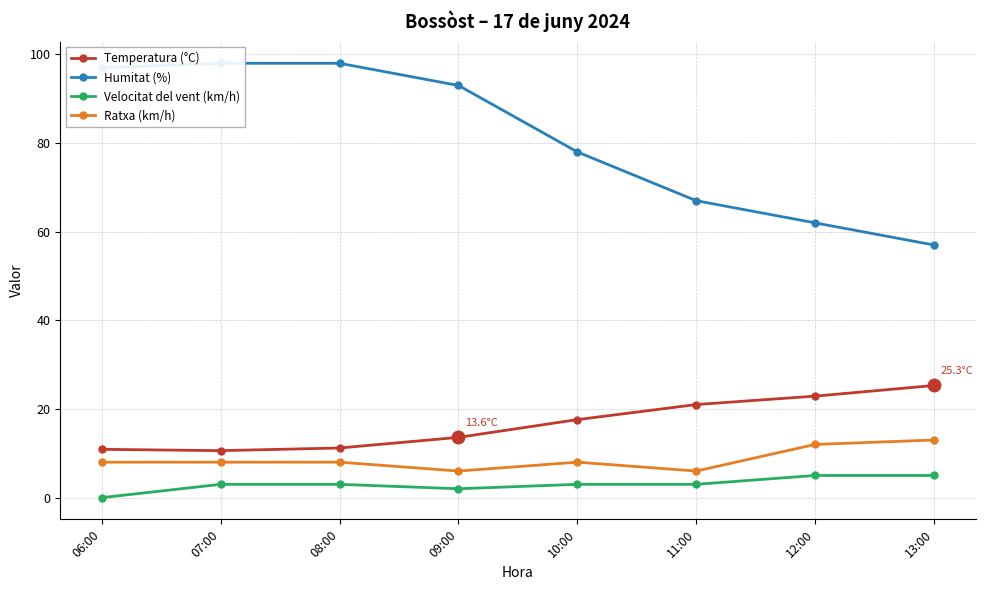

True or false: Temperatura (°C) and Ratxa (km/h) intersect in this chart.

False